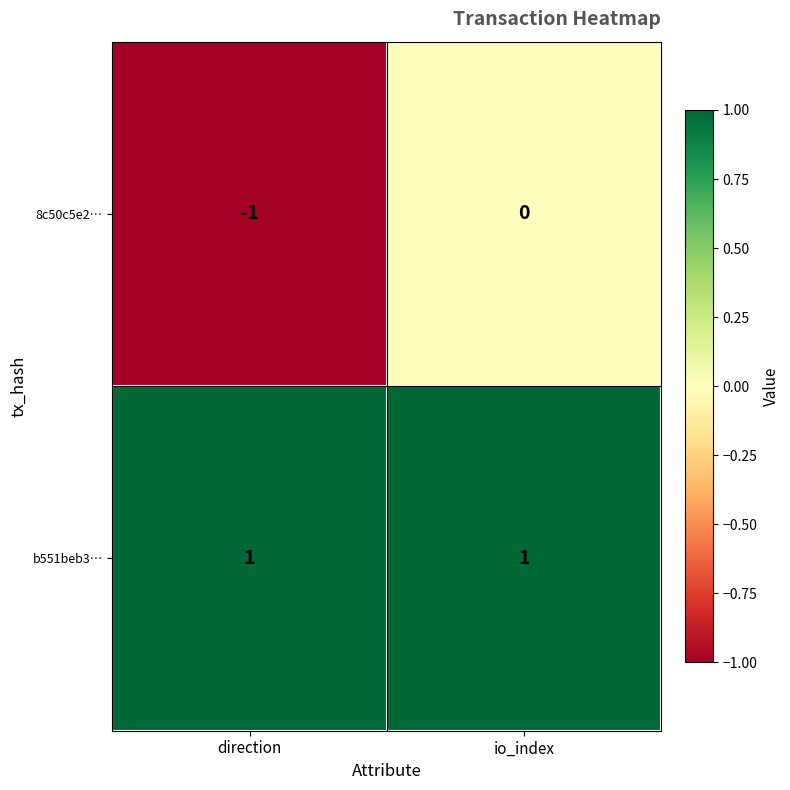

Which label corresponds to the smallest value in the chart?

direction